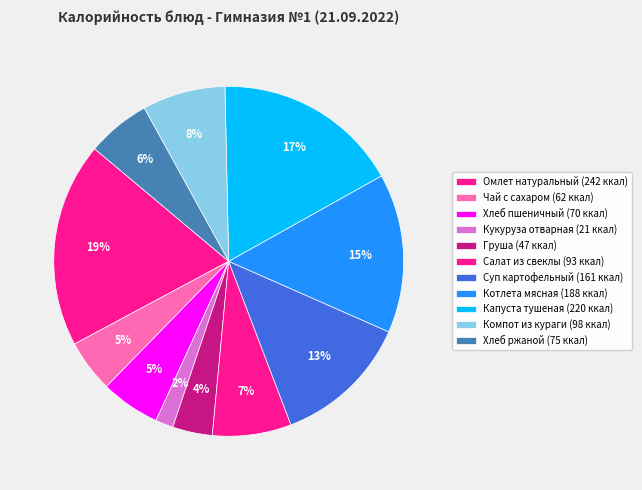

Which has a higher value, Котлета мясная or Салат из свеклы?

Котлета мясная